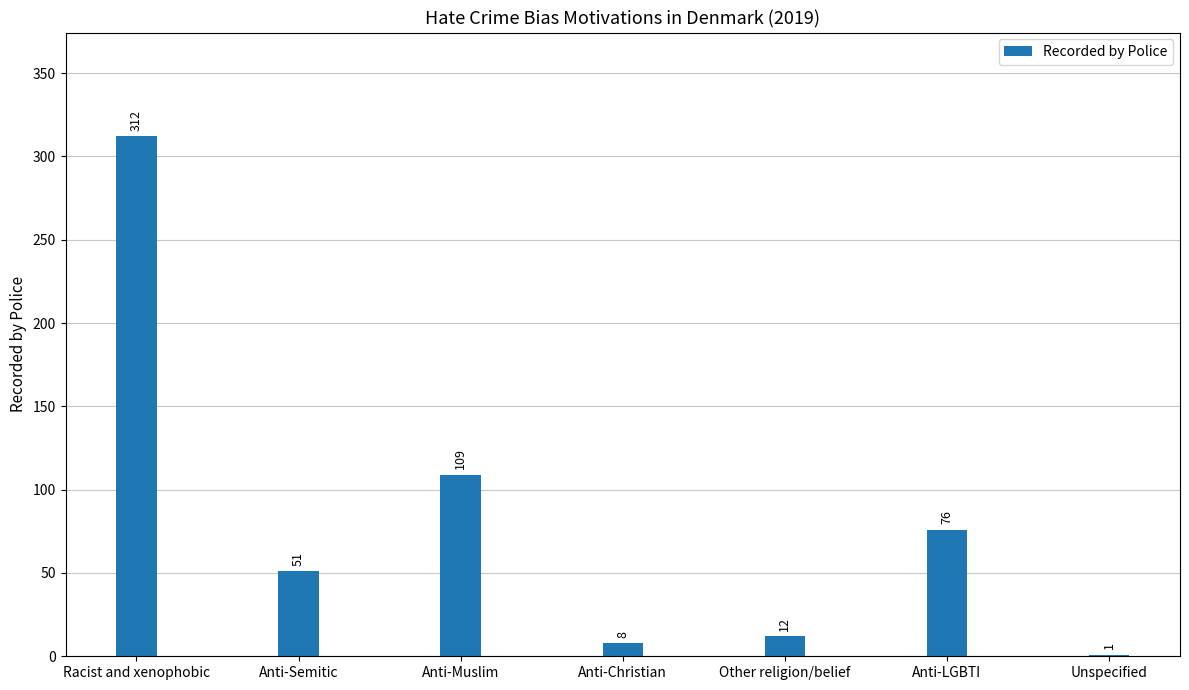

Which has a higher value, Unspecified or Anti-Muslim?

Anti-Muslim